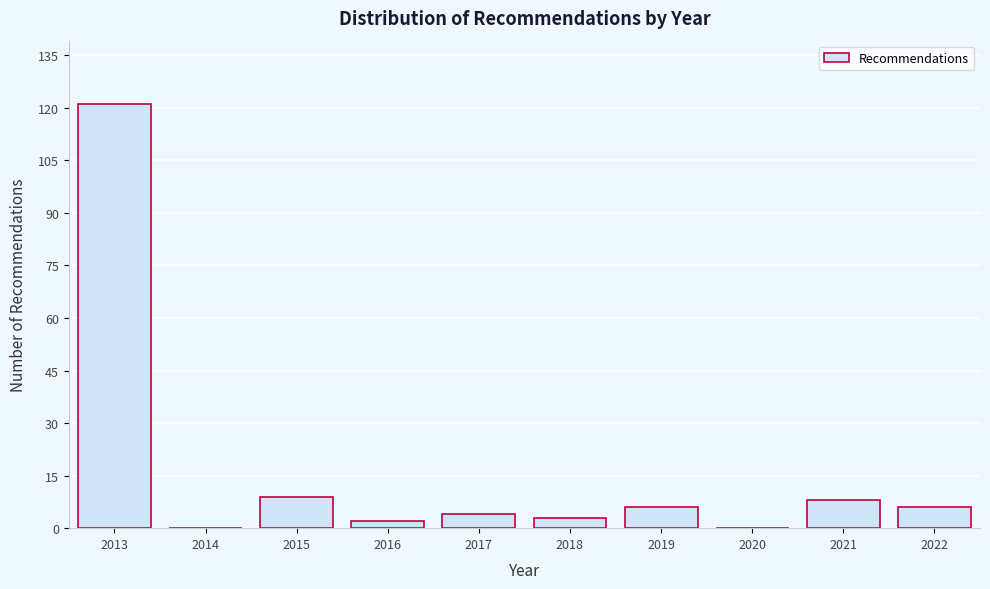

Reading left to right, what are all the values shown in this chart?

2013=121	2014=0	2015=9	2016=2	2017=4	2018=3	2019=6	2020=0	2021=8	2022=6